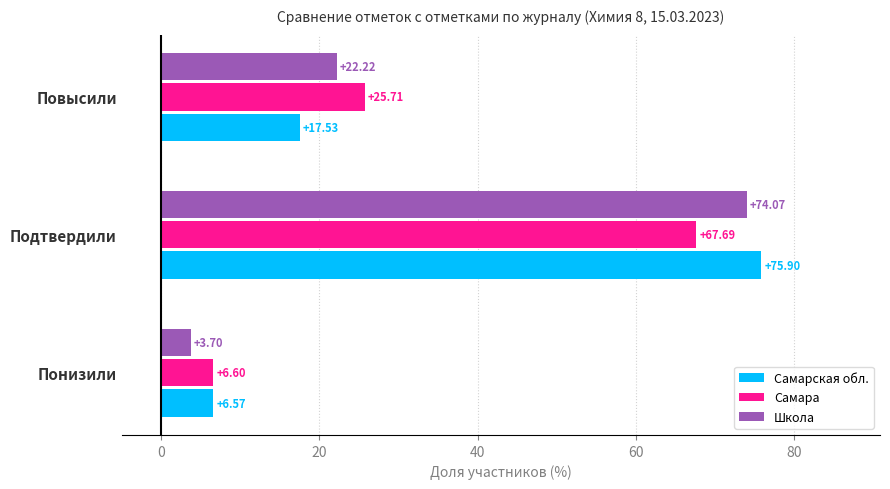

What is the sum of all Школа values?

100.0